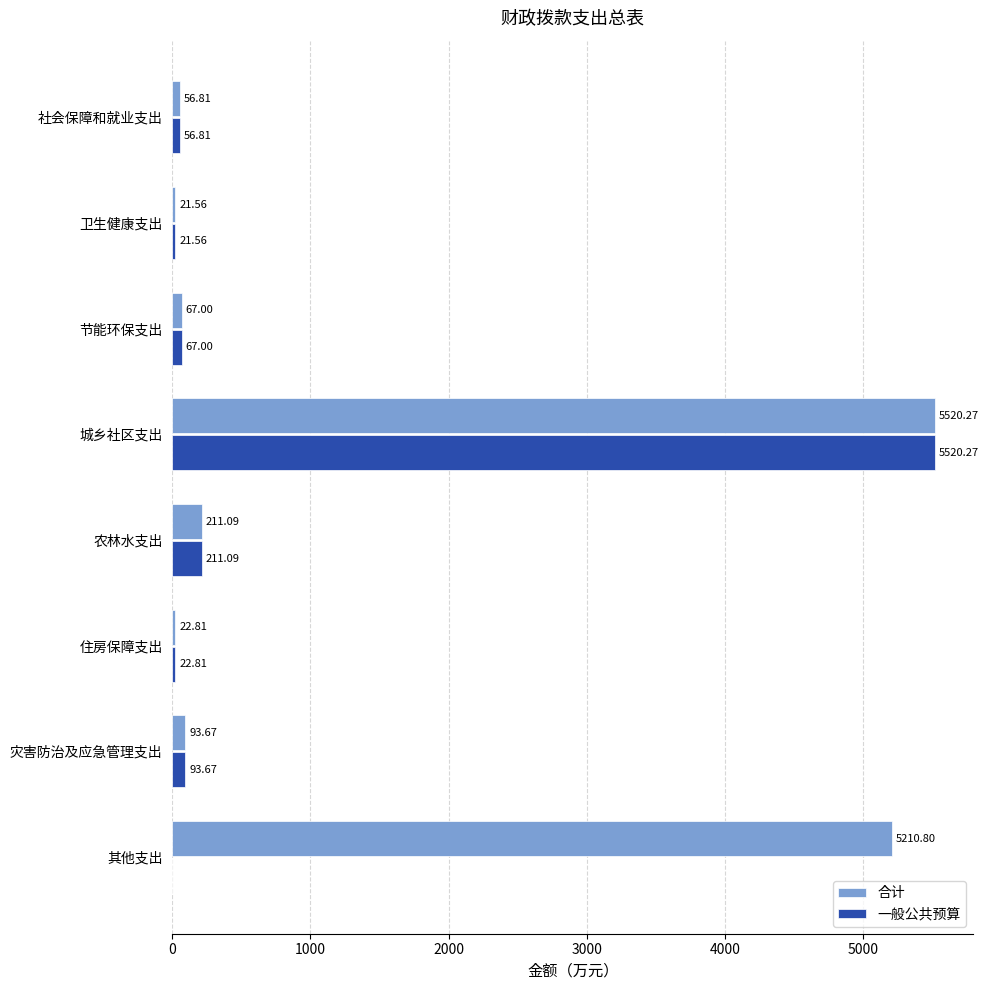

At which label is 一般公共预算 closest to 2760?

农林水支出